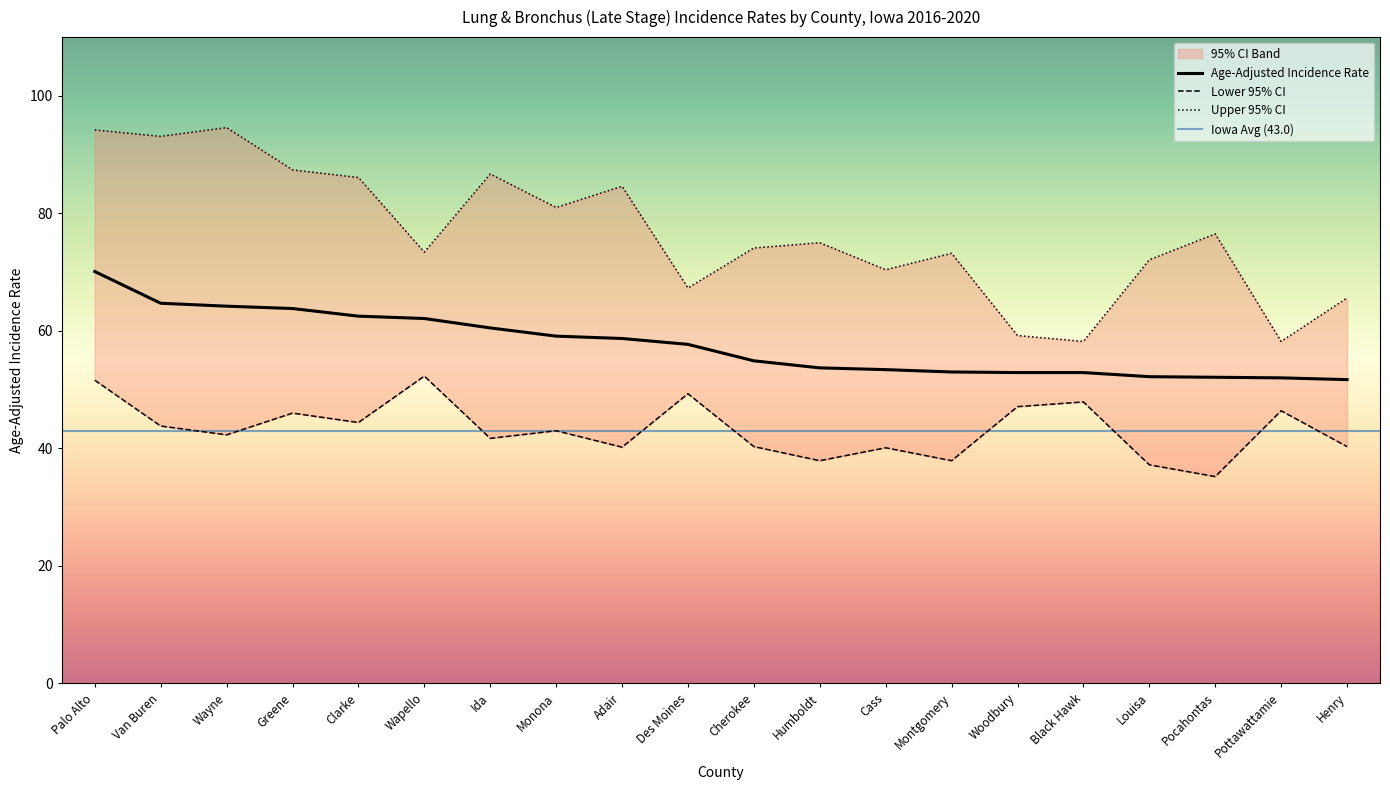

At which label is Lower 95% CI closest to 43?

Monona